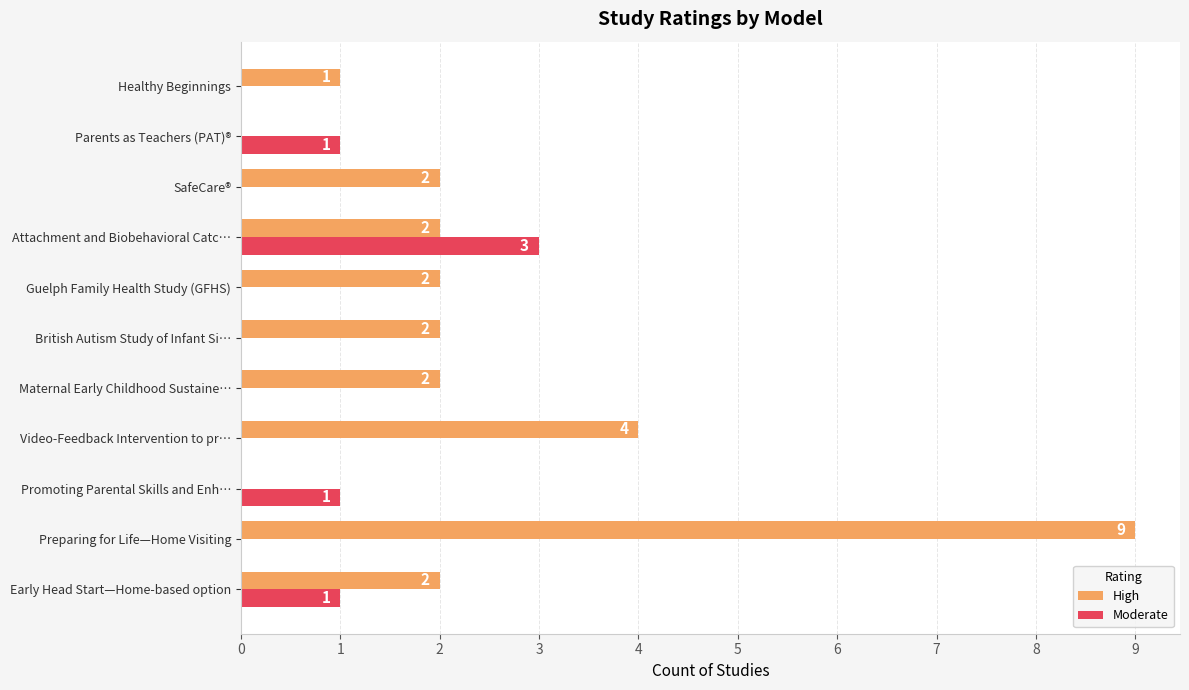

Where is High nearest to the value 4?

Video-Feedback Intervention to pr…